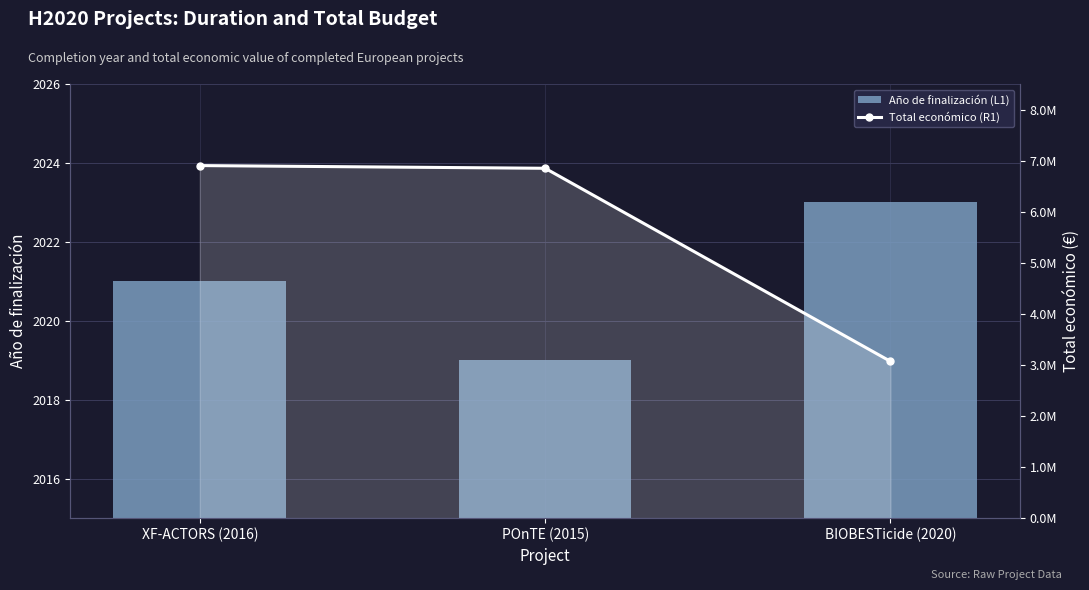

Is the value of Año de finalización (L1) at POnTE (2015) greater than the value of Total económico (R1) at POnTE (2015)?

No